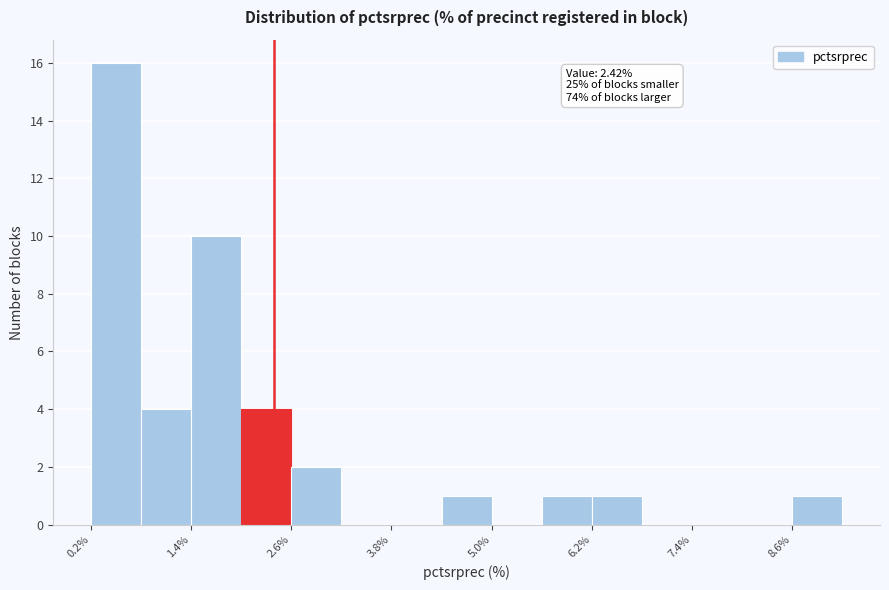

Read against the x-axis, roughly where is the centre of the tallest bar?

0.6